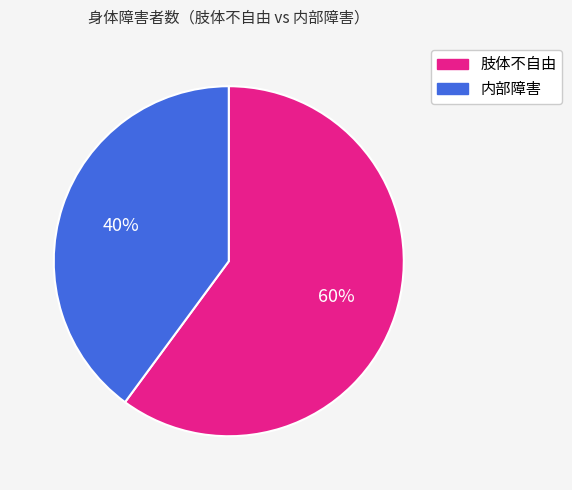

Is there any slice that represents more than half of the pie?

Yes